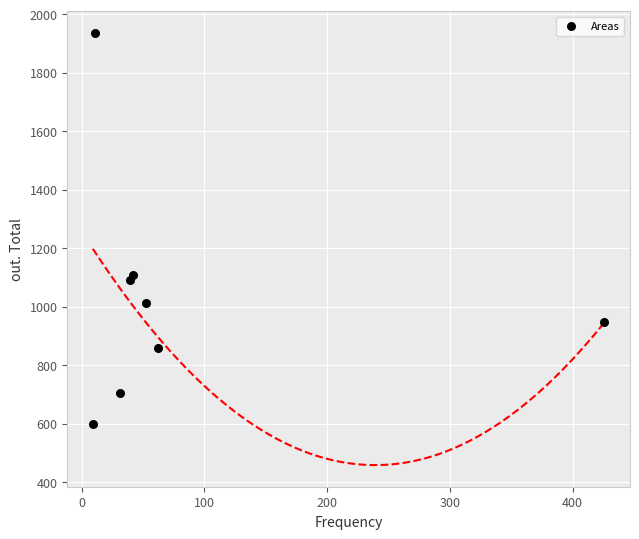

What is the range of X values (max minus min)?

417